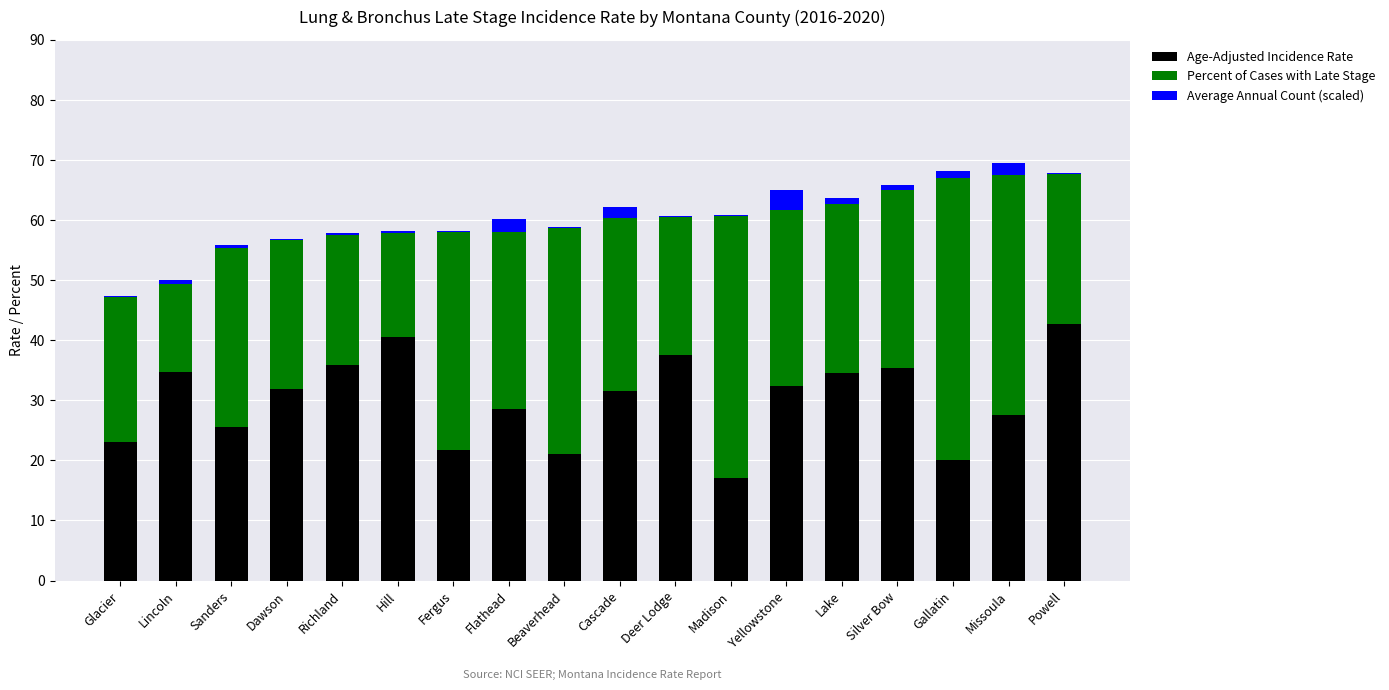

How many series are shown in this chart?

3